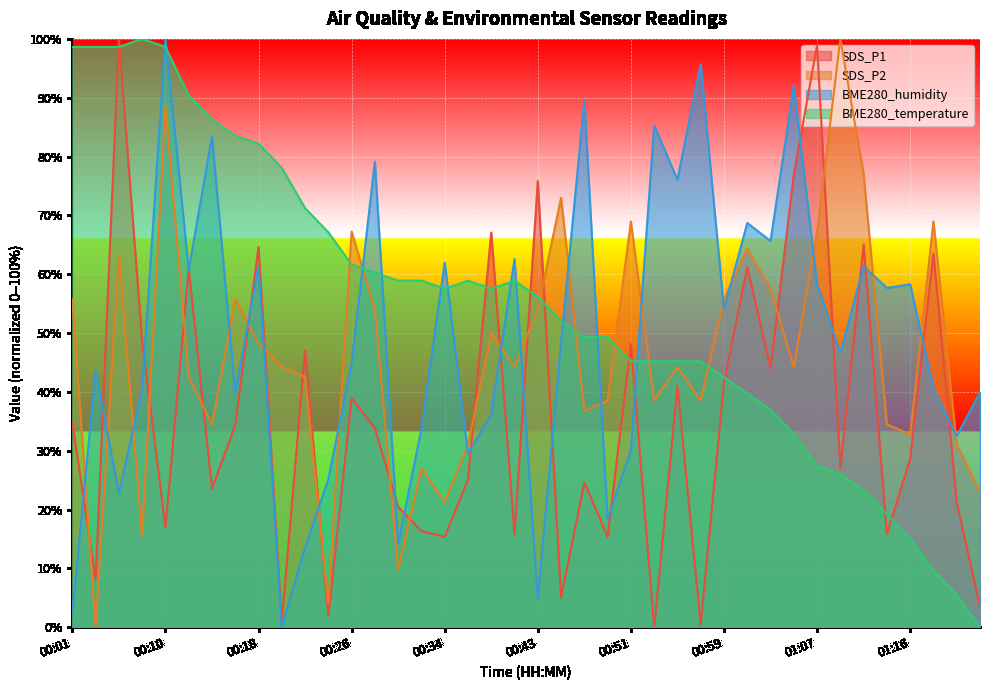

Reading left to right, list all the values displayed in this chart.

SDS_P1: 34.8	8.2	100.0	48.6	16.9	60.9	23.5	34.3	64.6	0.9	47.1	2.0	38.9	33.8	20.5	16.3	15.4	25.1	67.1	15.8	75.8	5.1	24.6	15.4	48.2	0.0	40.9	0.5	41.5	61.2	44.0	76.9	98.9	27.1	65.1	15.8	28.6	63.5	21.2	3.5
SDS_P2: 55.7	0.0	63.2	15.5	88.5	42.5	34.5	55.7	48.3	44.3	42.5	4.0	67.2	54.0	9.8	27.0	21.3	31.0	50.0	44.3	54.0	73.0	36.8	38.5	69.0	38.5	44.3	38.5	55.7	64.4	57.5	44.3	67.2	100.0	77.0	34.5	32.8	69.0	31.0	23.0
BME280_humidity: 2.5	43.6	22.7	40.5	100.0	60.7	83.4	39.9	61.3	0.0	13.5	25.2	44.8	79.1	14.1	33.7	62.0	29.4	36.2	62.6	4.9	48.5	89.6	18.4	30.1	85.3	76.1	95.7	54.0	68.7	65.6	92.0	58.3	46.6	61.3	57.7	58.3	40.5	32.5	39.9
BME280_temperature: 98.6	98.6	98.6	100.0	98.6	90.4	86.3	83.6	82.2	78.1	71.2	67.1	61.6	60.3	58.9	58.9	57.5	58.9	57.5	58.9	56.2	52.1	49.3	49.3	45.2	45.2	45.2	45.2	42.5	39.7	37.0	32.9	27.4	26.0	23.3	19.2	15.1	9.6	5.5	0.0